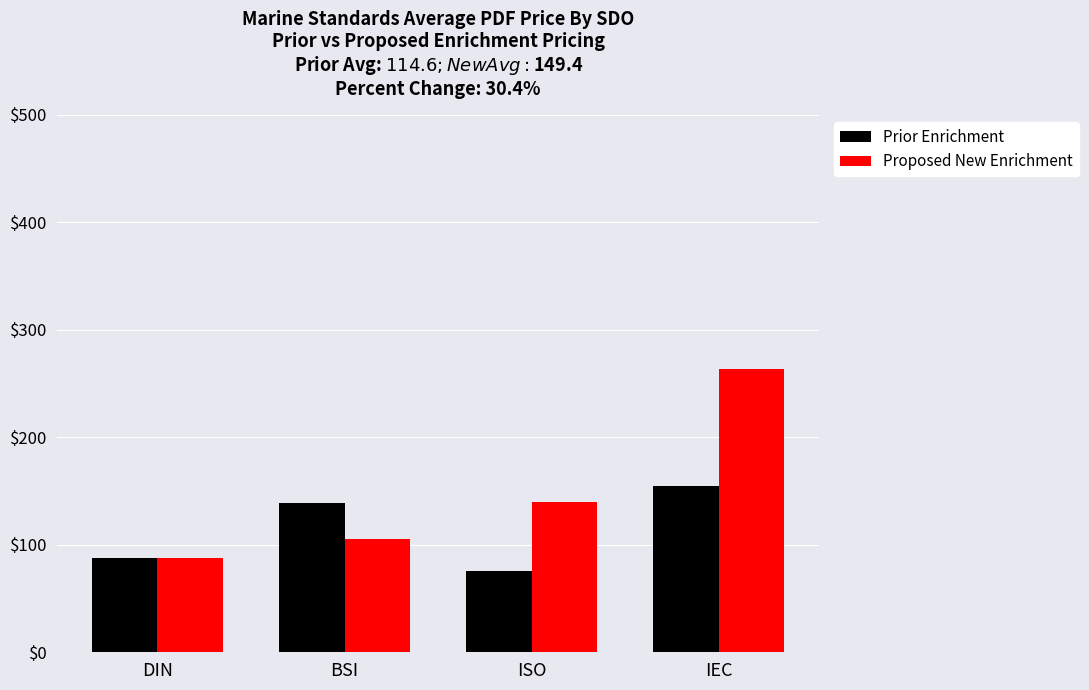

At which category is the sum across all series the highest?

IEC